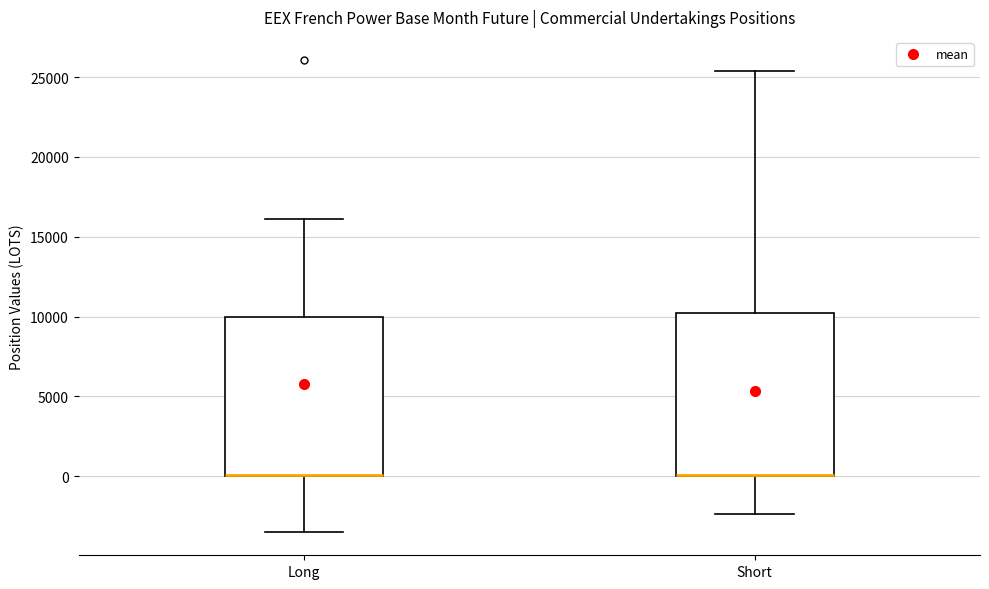

Where does the lower whisker of the box for Long end on the y-axis? The values are not printed on the chart, so give them approximately, as read against the axis.

-3500